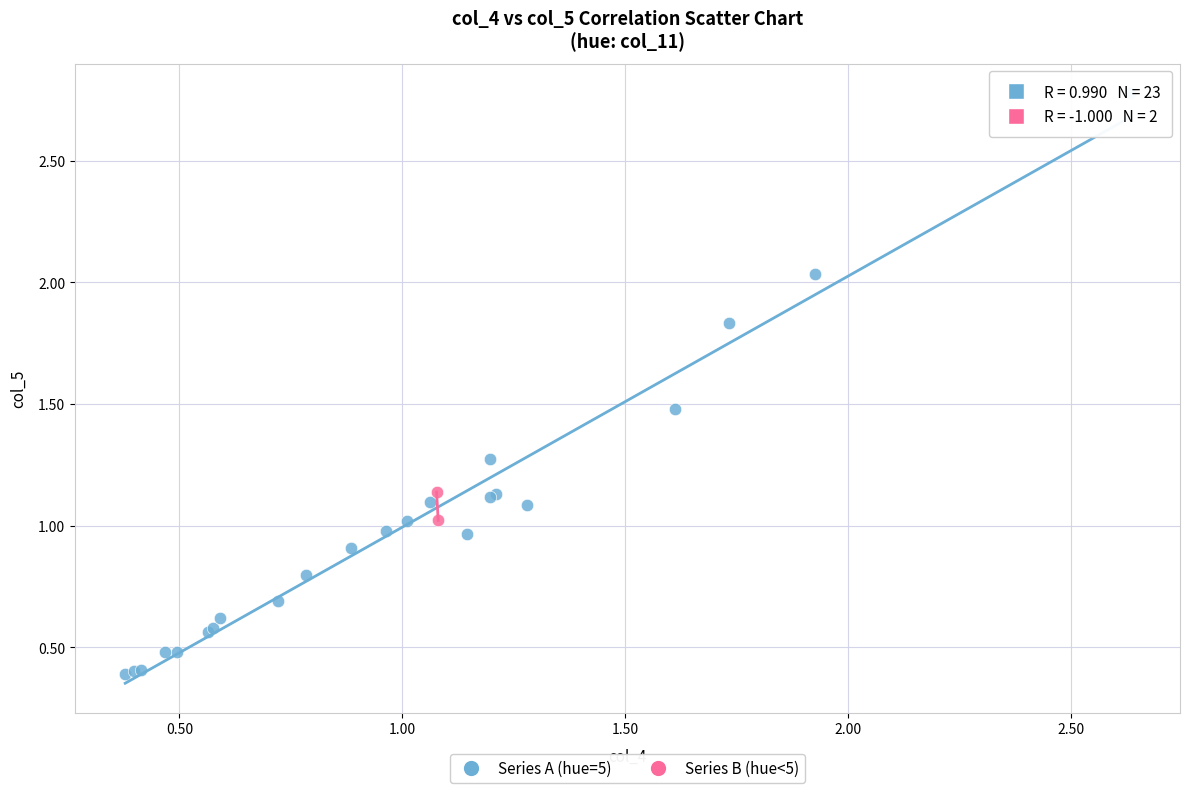

What are all the series names shown in the legend?

Series A (hue=5), Series B (hue<5)